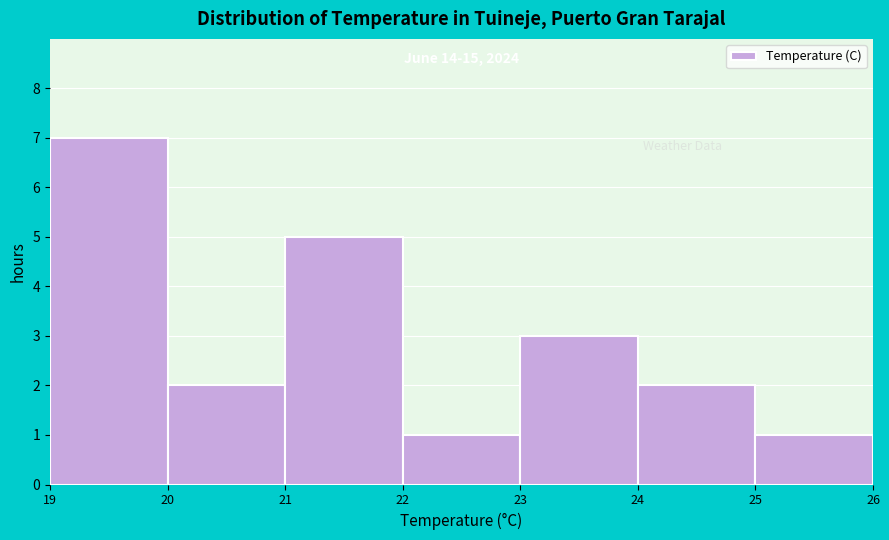

Which range on the x-axis has the tallest bar?

19 to 20